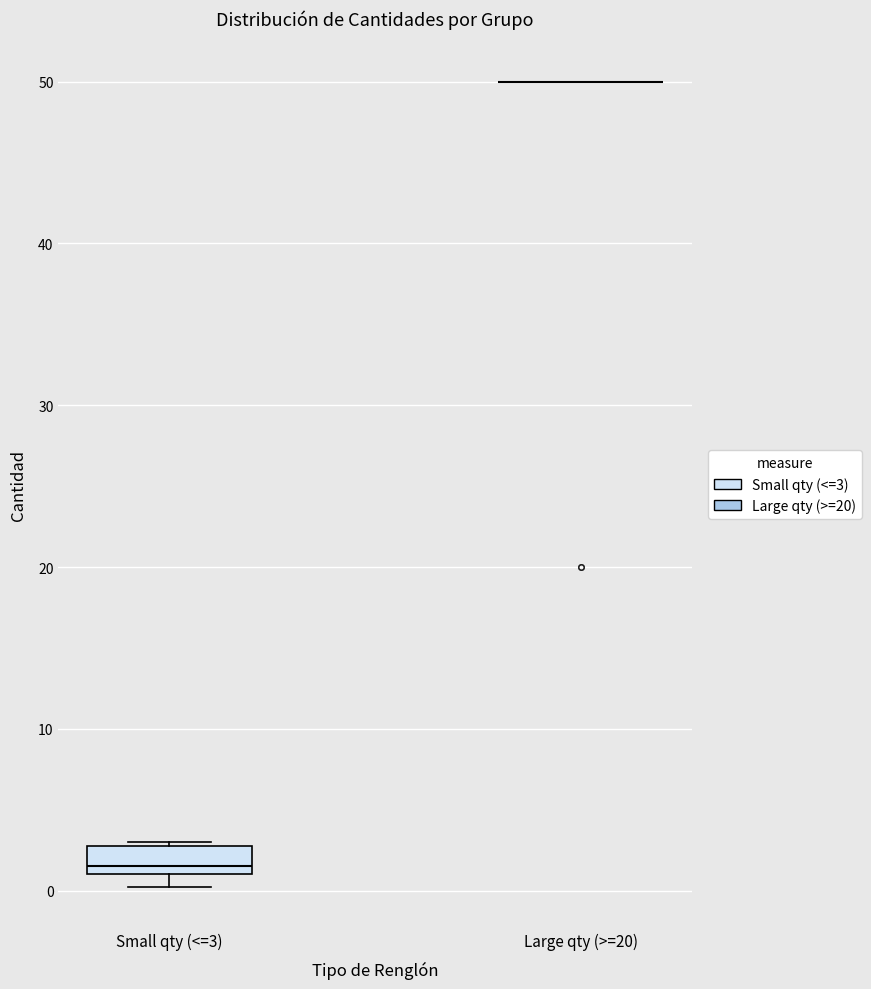

Reading left to right, read every box against the y-axis: the position of its median line, the range the box covers, and the ends of its whiskers. The values are not printed on the chart, so give them approximately, as read against the axis.

Small qty (<=3): median 2, box 1 to 3, whiskers 0 to 3
Large qty (>=20): box collapsed to a line at 50, whiskers 50 to 50